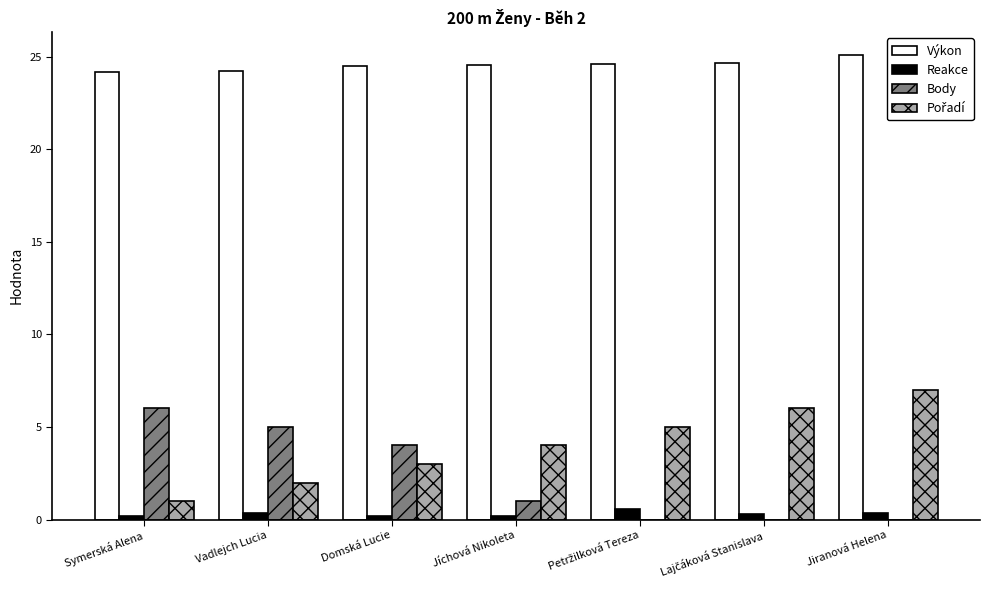

Read the Výkon value at Domská Lucie.

24.5